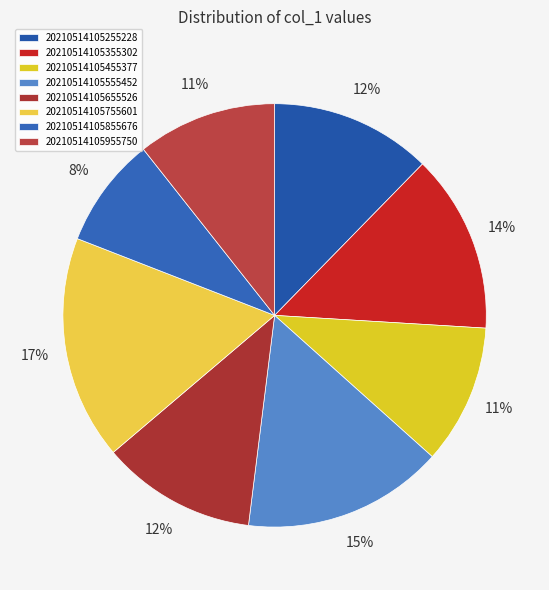

True or false: 20210514105855676 accounts for 3% of the total.

False